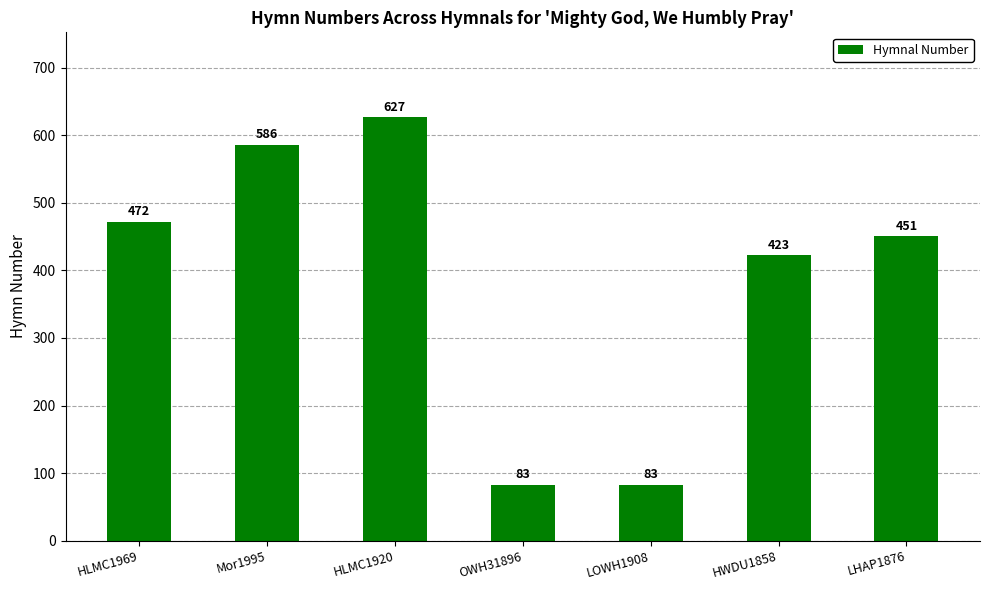

What is the difference between the second highest and minimum values?

503